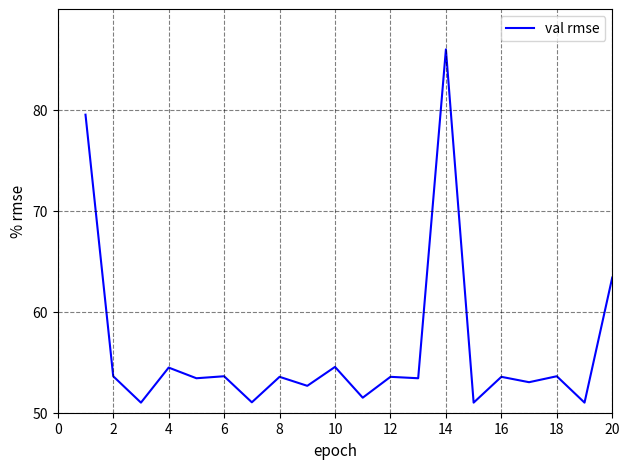

What is the smallest value displayed?

51.0